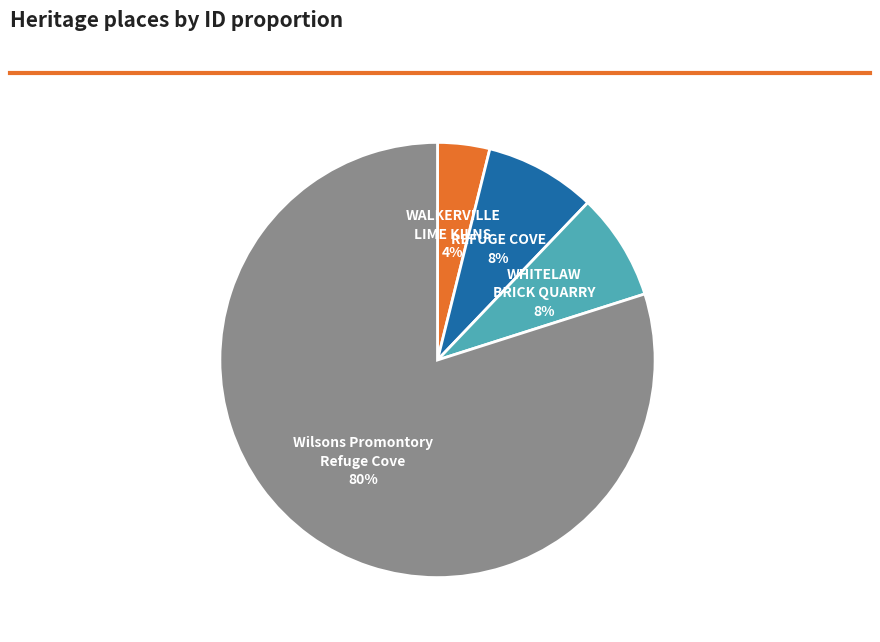

Which category has the smallest portion of the pie?

WALKERVILLE LIME KILNS